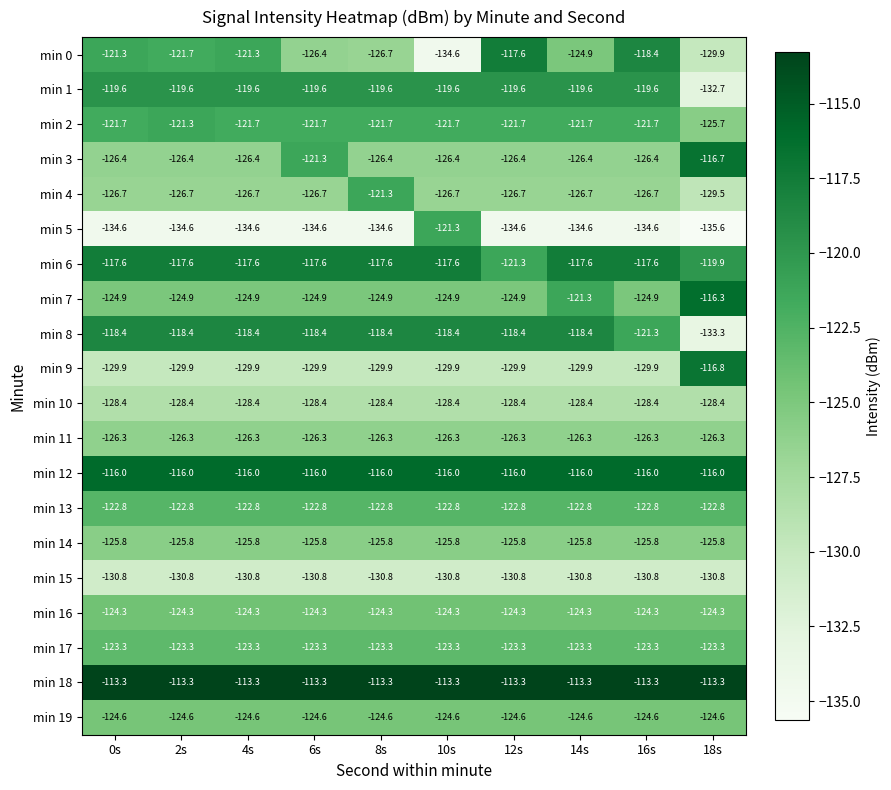

Which series has the widest spread of values?

min 0